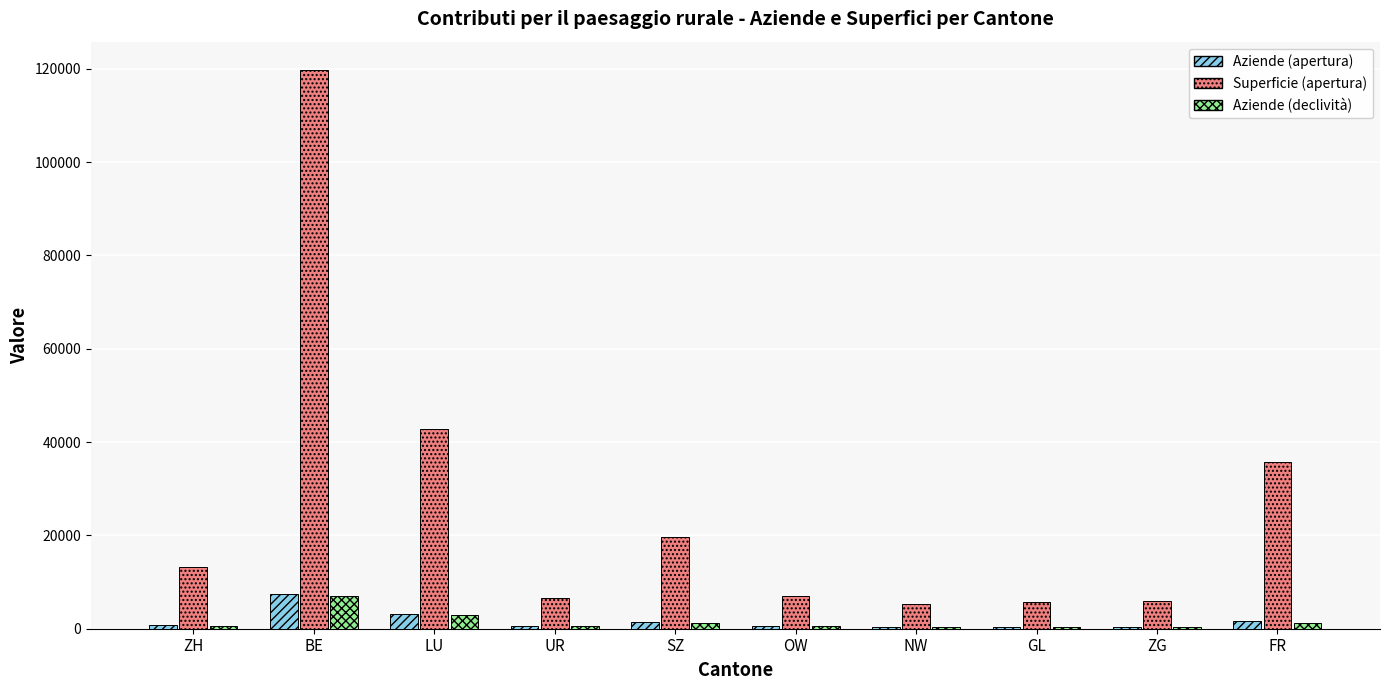

Which series changed the most between SZ and NW?

Superficie (apertura)